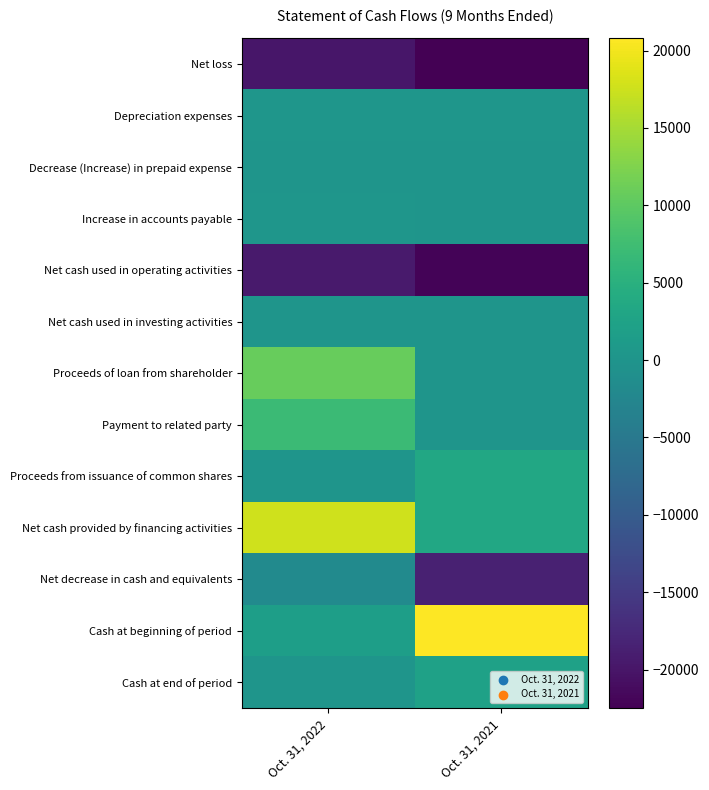

At which category is the sum across all series the highest?

Oct. 31, 2022